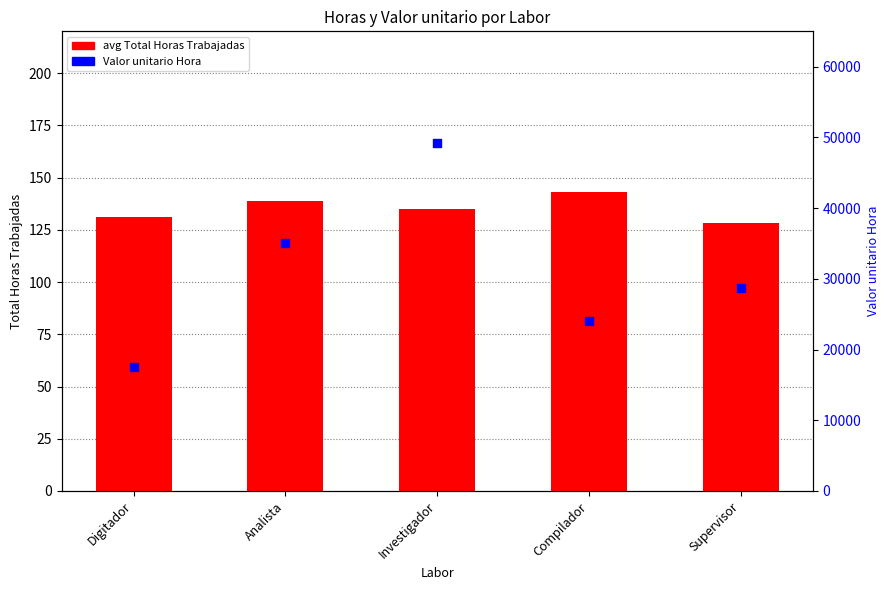

At how many categories does at least one series exceed 16367?

5